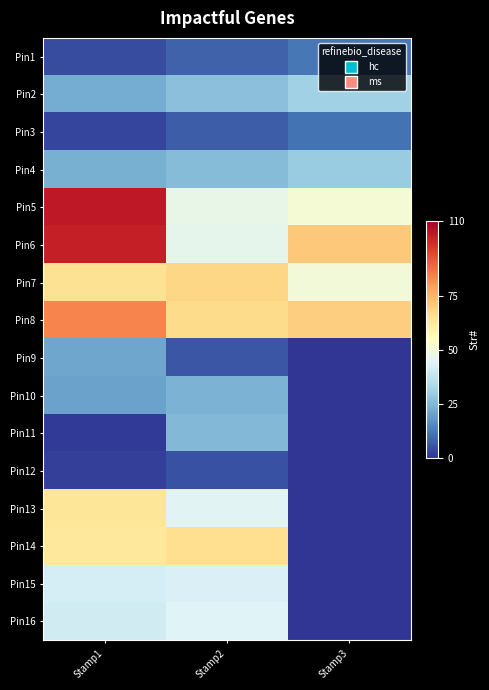

List the series in order of their peak value, lowest first.

Pin12, Pin3, Pin1, Pin9, Pin10, Pin11, Pin4, Pin2, Pin15, Pin16, Pin13, Pin14, Pin7, Pin8, Pin6, Pin5